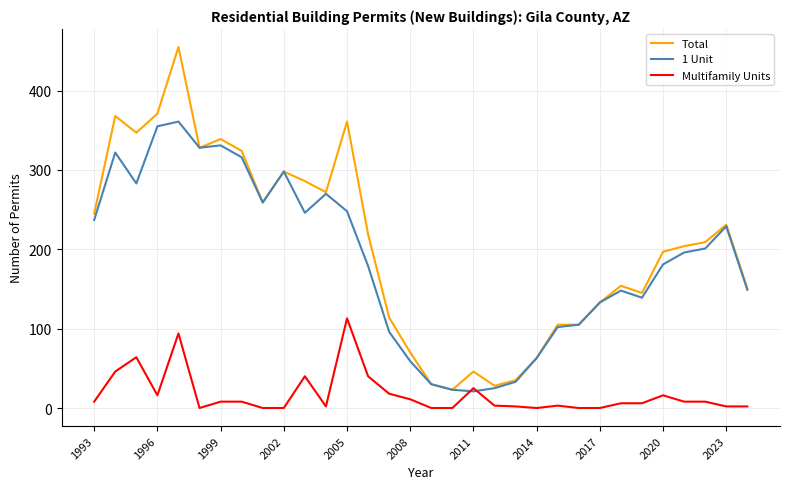

True or false: Multifamily Units and Total intersect in this chart.

False